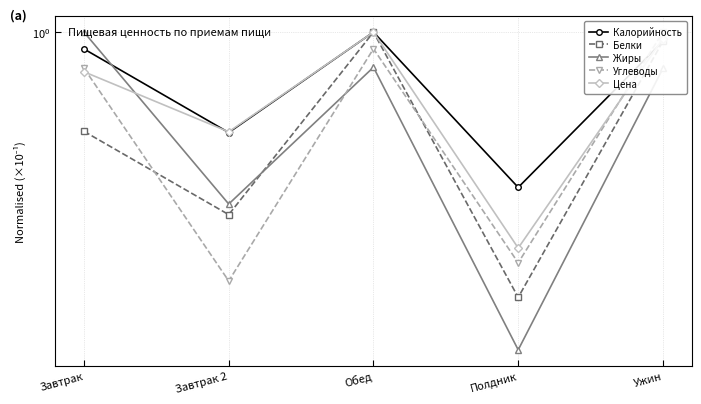

Is it true that Углеводы equals 0.6 at Завтрак?

False